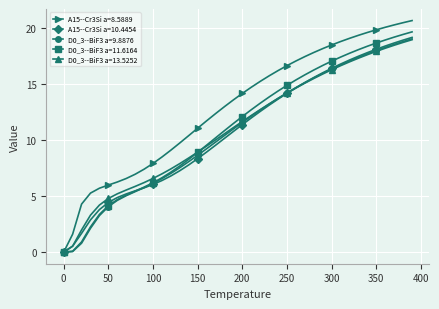

What is the maximum value shown in the chart?

20.6